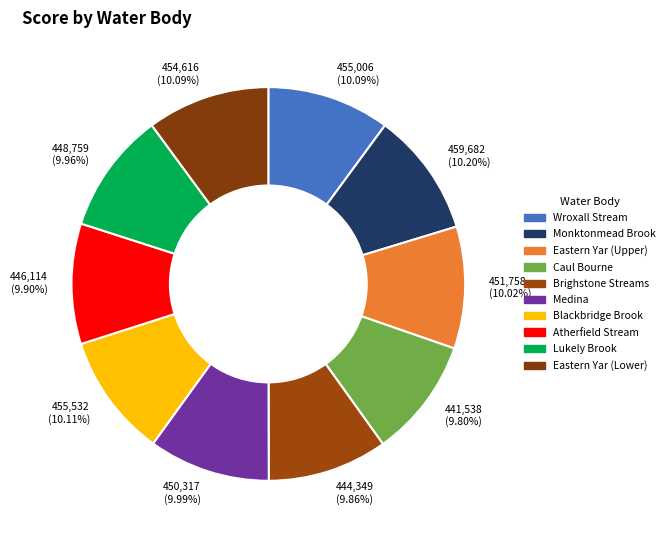

Is there a majority slice in this chart?

No